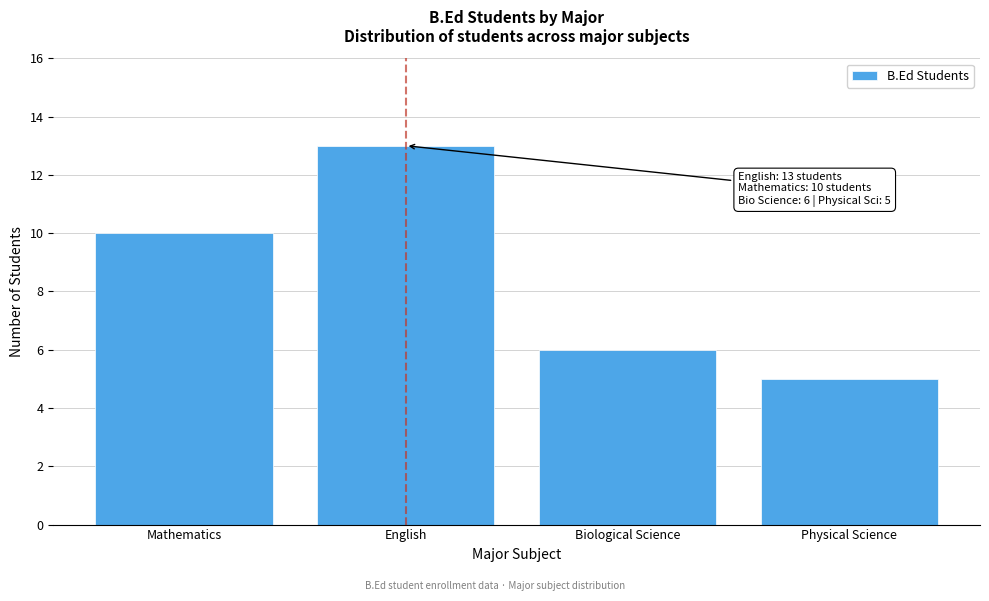

Reading left to right, what are all the values shown in this chart?

Mathematics=10	English=13	Biological Science=6	Physical Science=5